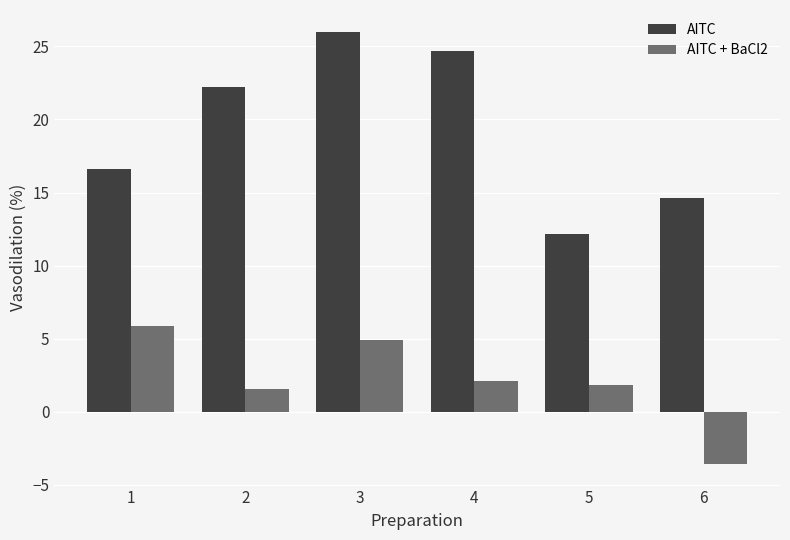

True or false: AITC + BaCl2 has a value of 0.5 at 4.

False